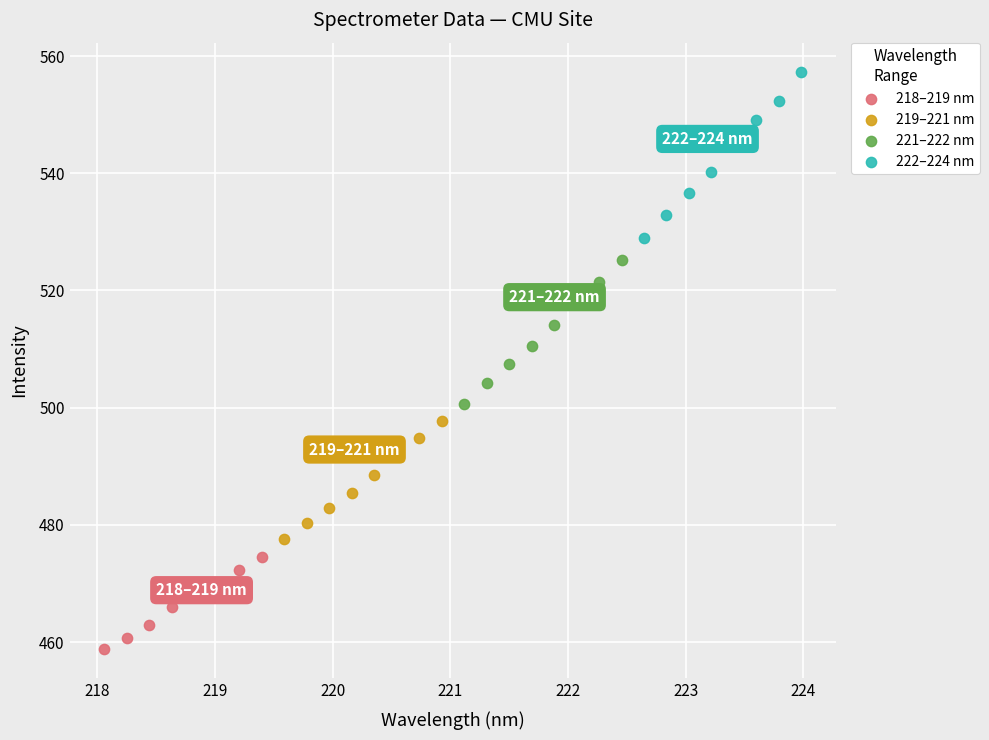

Which series contains the lowest Y value?

218–219 nm